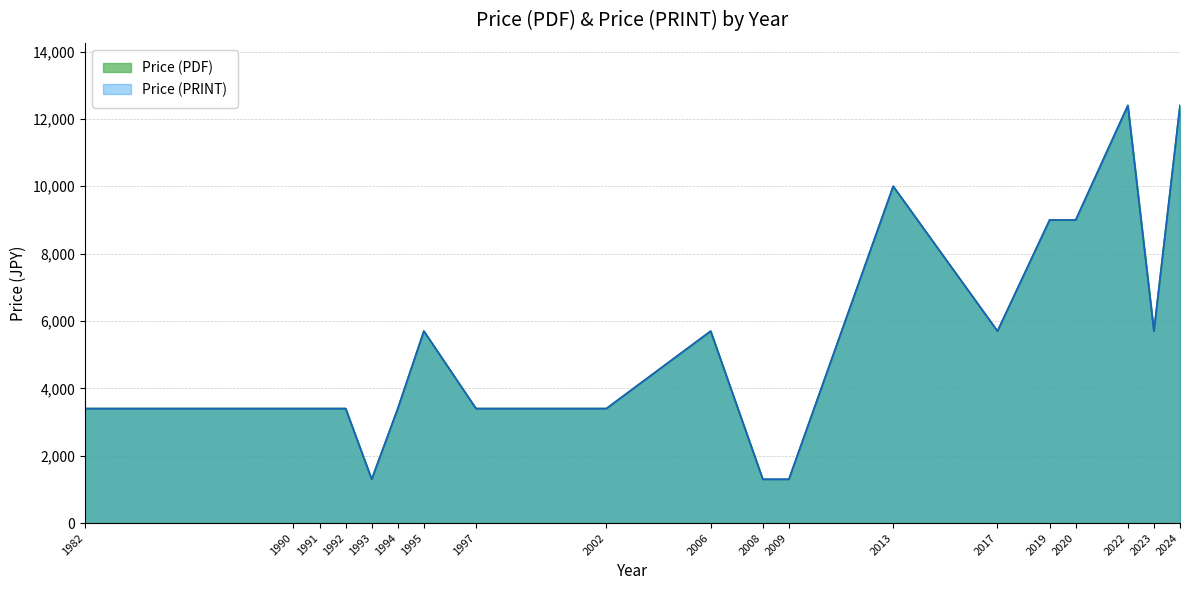

Does the chart have visible grid lines?

Yes